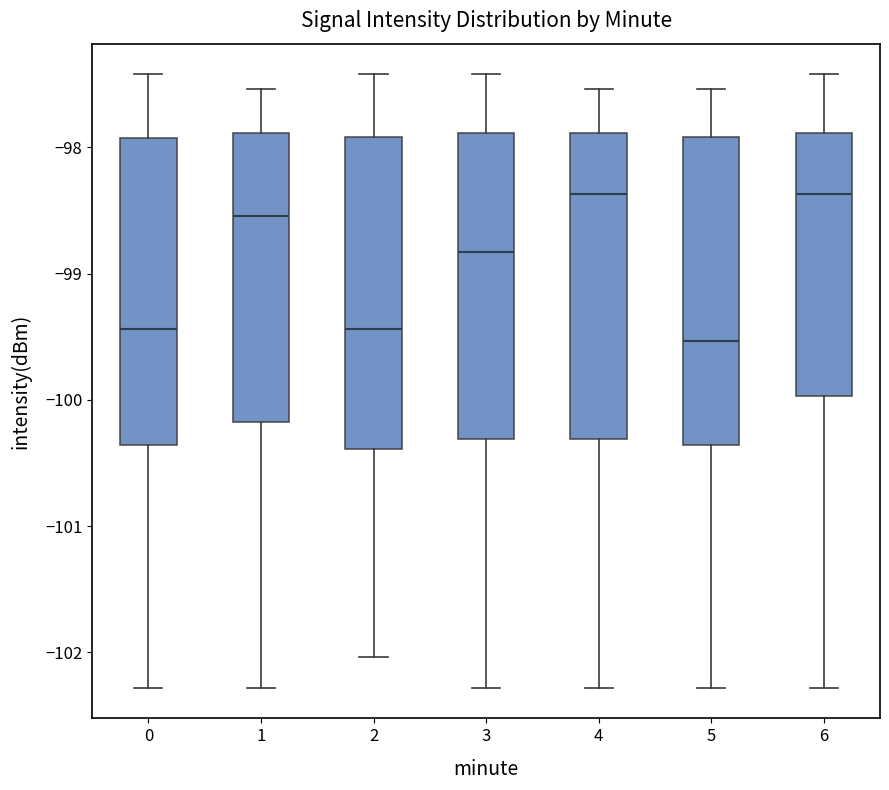

Where does the median line of the box at x = 4 sit on the y-axis? The values are not printed on the chart, so give them approximately, as read against the axis.

-98.4